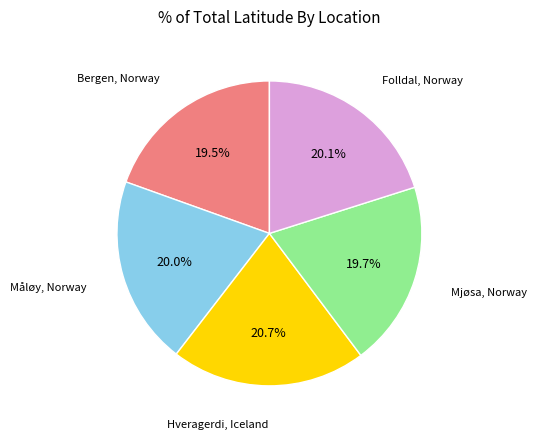

Approximately how many times larger is the value at Folldal, Norway compared to Bergen, Norway?

1.0